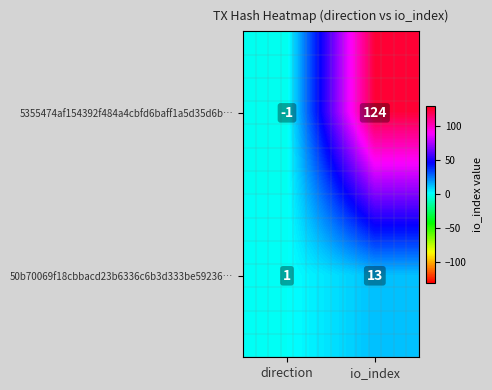

How many categories are shown in the chart?

2